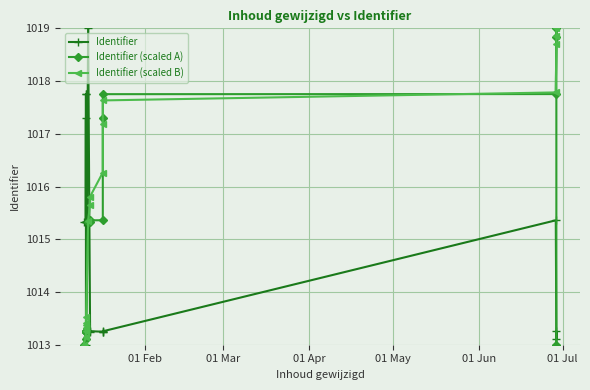

Reading left to right, extract all data points from this chart.

Identifier: 1015.3	1015.3	1017.3	1015.3	1017.8	1017.8	1013.3	1013.0	1019.0	1013.2	1013.3	1013.2	1013.2	1013.3	1015.4	1013.1	1013.3	1013.0
Identifier (scaled A): 1013.0	1013.1	1013.2	1013.2	1013.2	1013.3	1013.3	1013.3	1015.3	1015.3	1015.4	1015.4	1017.3	1017.8	1017.8	1018.8	1019.0	1013.0
Identifier (scaled B): 1013.0	1013.2	1013.3	1013.3	1013.3	1013.4	1013.4	1013.5	1015.4	1015.7	1015.8	1016.3	1017.2	1017.6	1017.8	1018.7	1018.8	1019.0